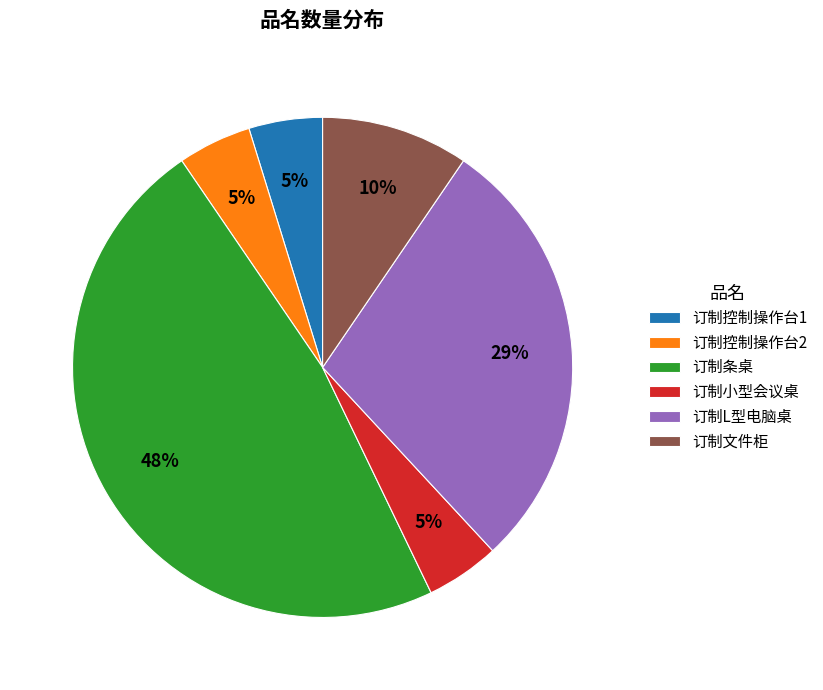

To the nearest percent, what percentage of the pie is 订制控制操作台2?

5%